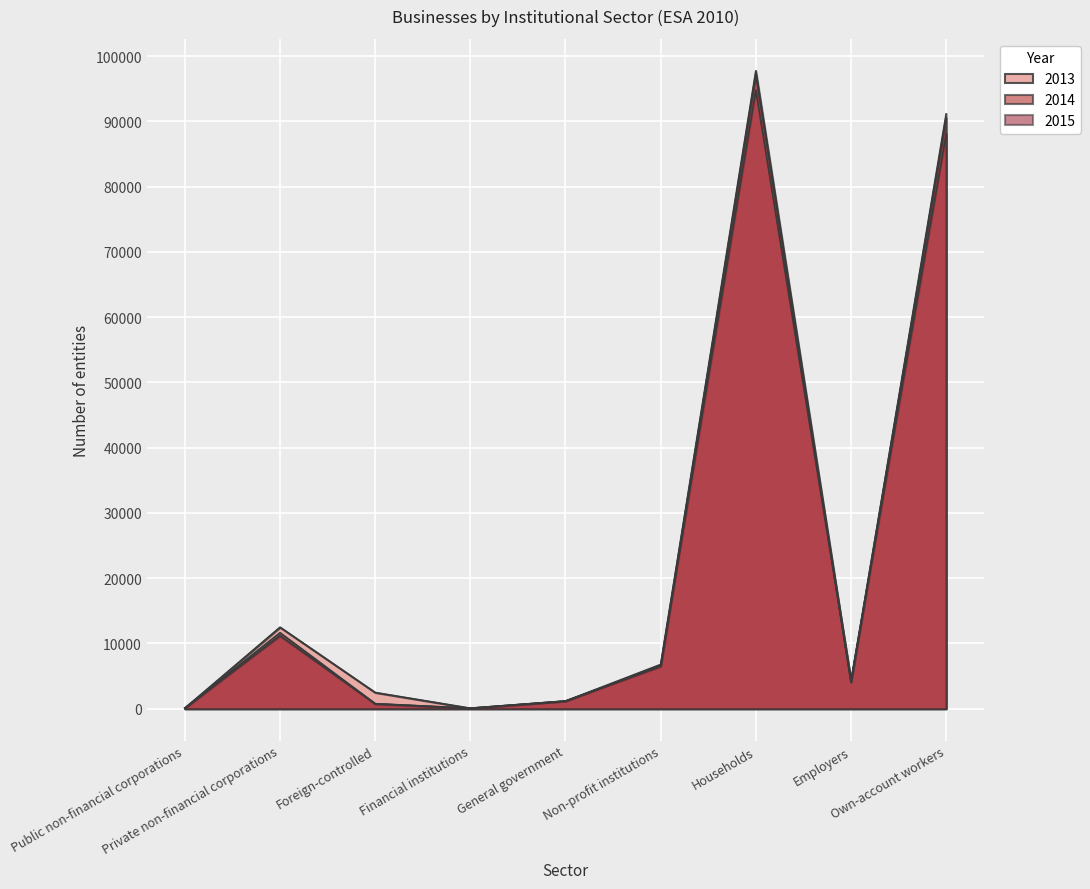

What is the label of the 4th point from the left?

Financial institutions